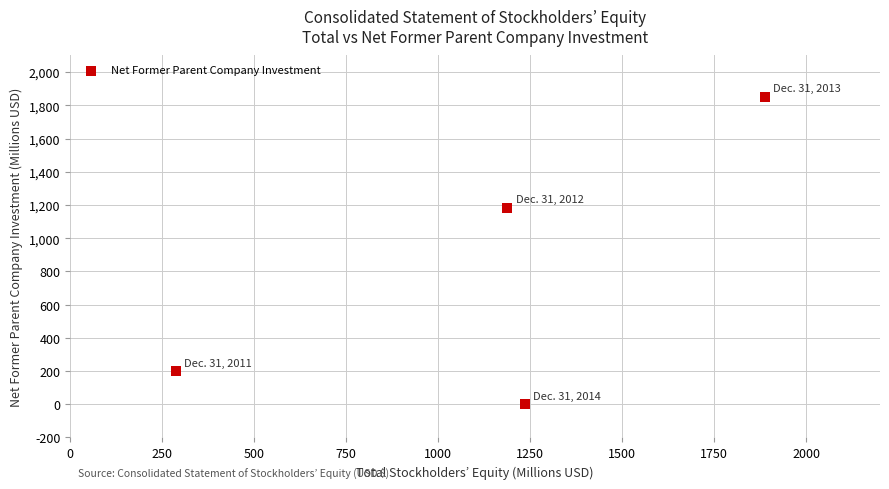

What is the average Y value?

808.3